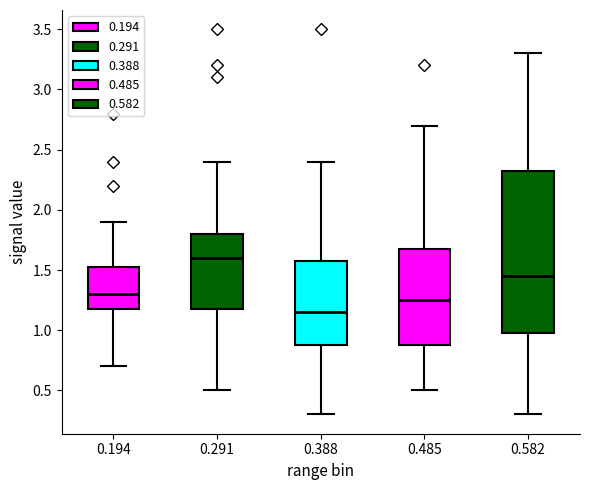

Reading left to right, transcribe this box plot: for each box, give where its median line is, the range the box spans, and where its two whiskers end, as read against the y-axis. The values are not printed on the chart, so give them approximately, as read against the axis.

0.194: median 1.30, box 1.20 to 1.55, whiskers 0.70 to 1.90
0.291: median 1.60, box 1.20 to 1.80, whiskers 0.50 to 2.40
0.388: median 1.15, box 0.90 to 1.60, whiskers 0.30 to 2.40
0.485: median 1.25, box 0.90 to 1.70, whiskers 0.50 to 2.70
0.582: median 1.45, box 1.00 to 2.35, whiskers 0.30 to 3.30